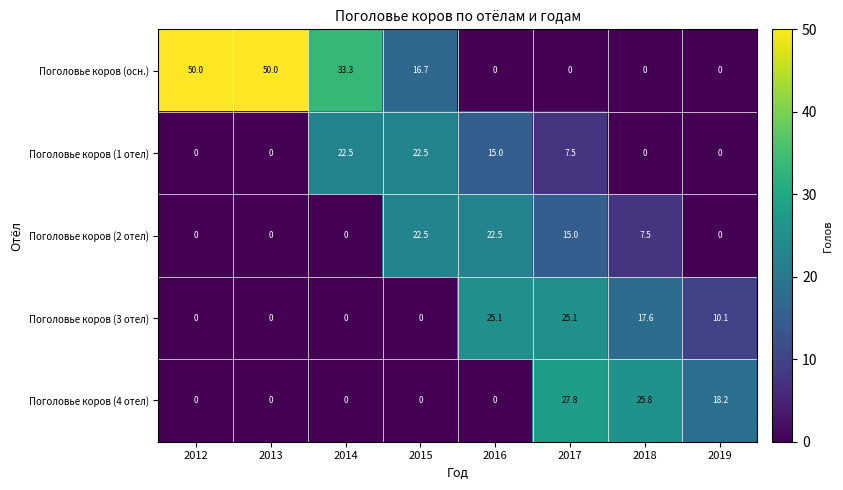

What is the difference between the Поголовье коров (2 отел) values at 2018 and 2019?

7.5